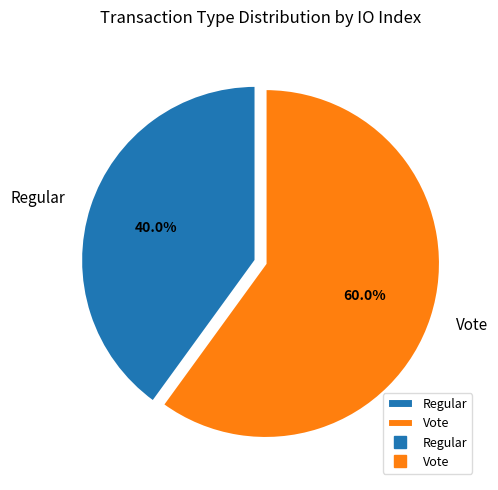

Is it true that Vote is 53% of the pie?

False